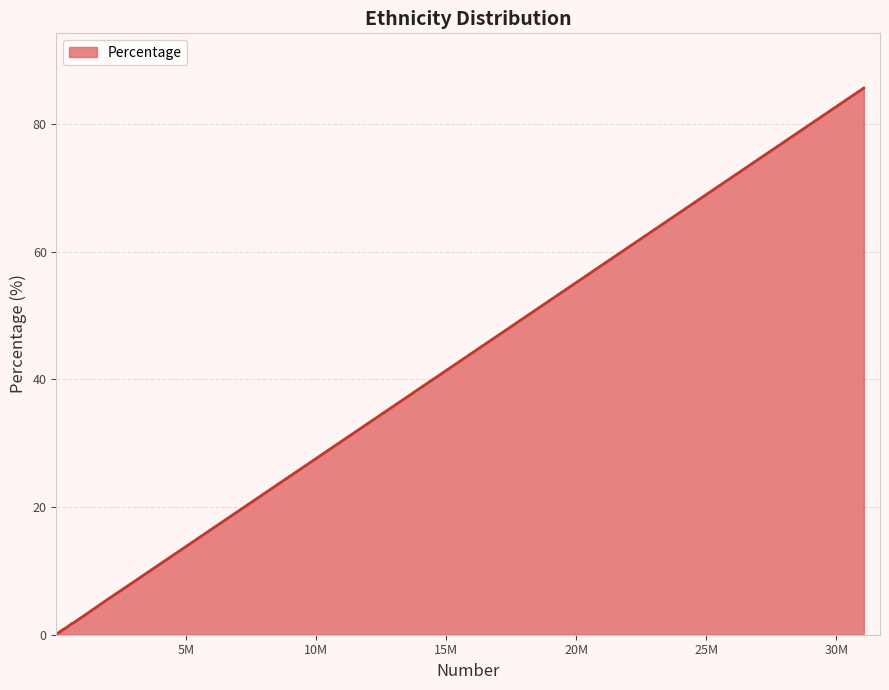

Does the chart display data point markers on the line(s)?

No